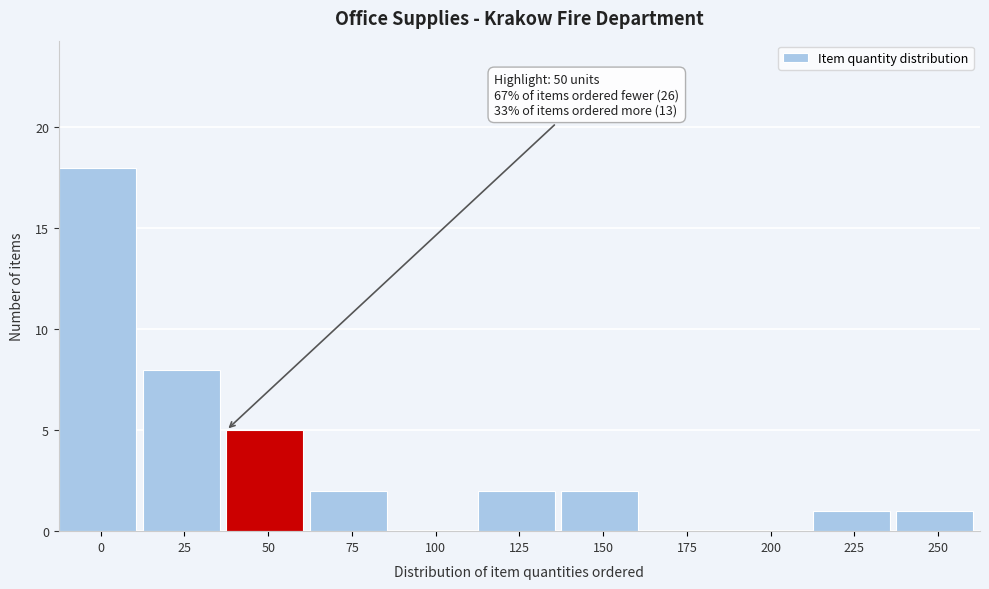

Reading right to left, extract all data points from this chart.

250=1	225=1	200=0	175=0	150=2	125=2	100=0	75=2	50=5	25=8	0=18